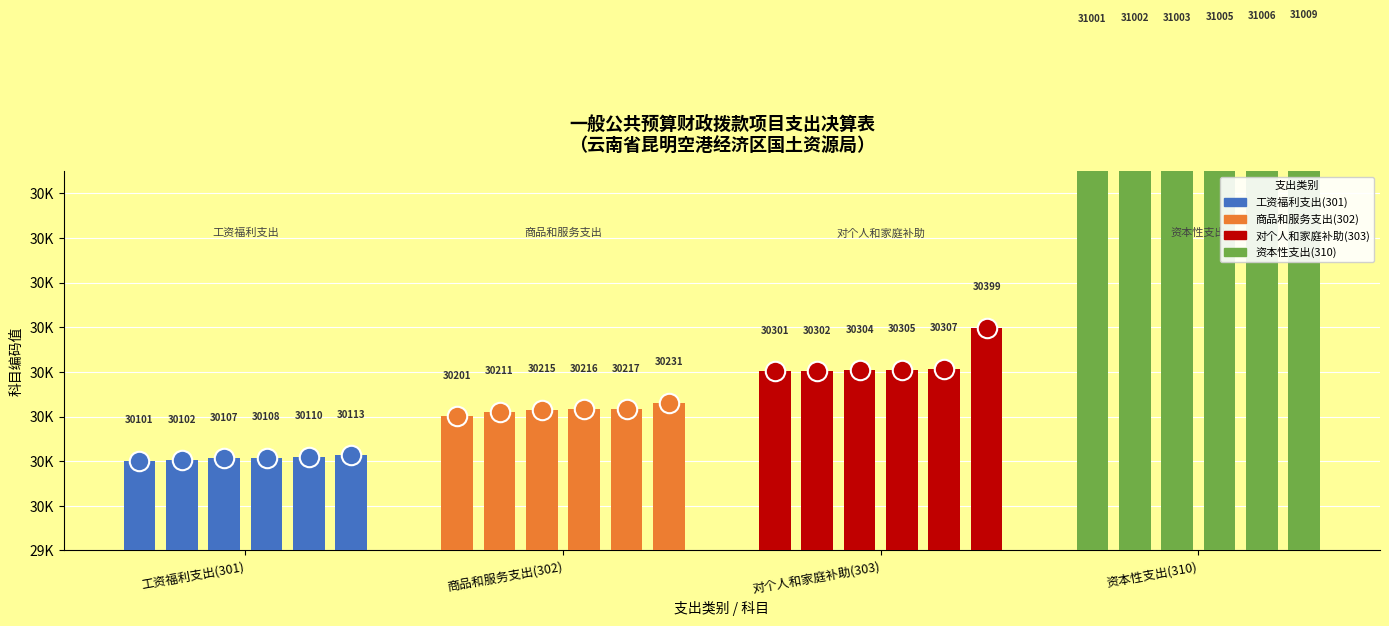

Which series has the largest range (max minus min)?

对个人和家庭补助(303)